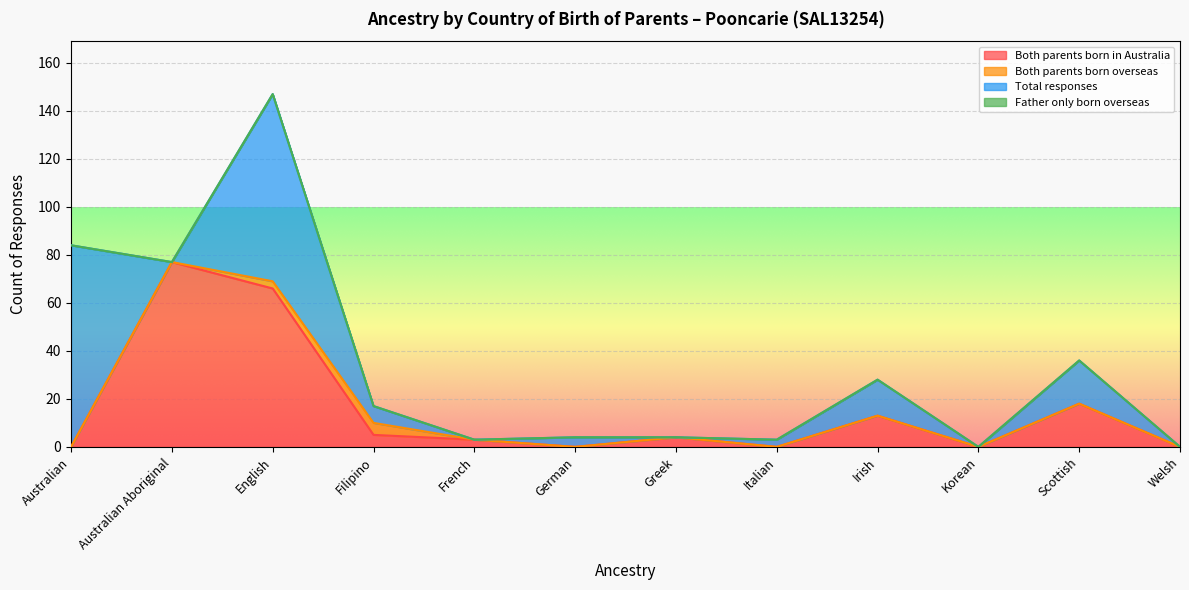

How many lines are shown in the chart?

4